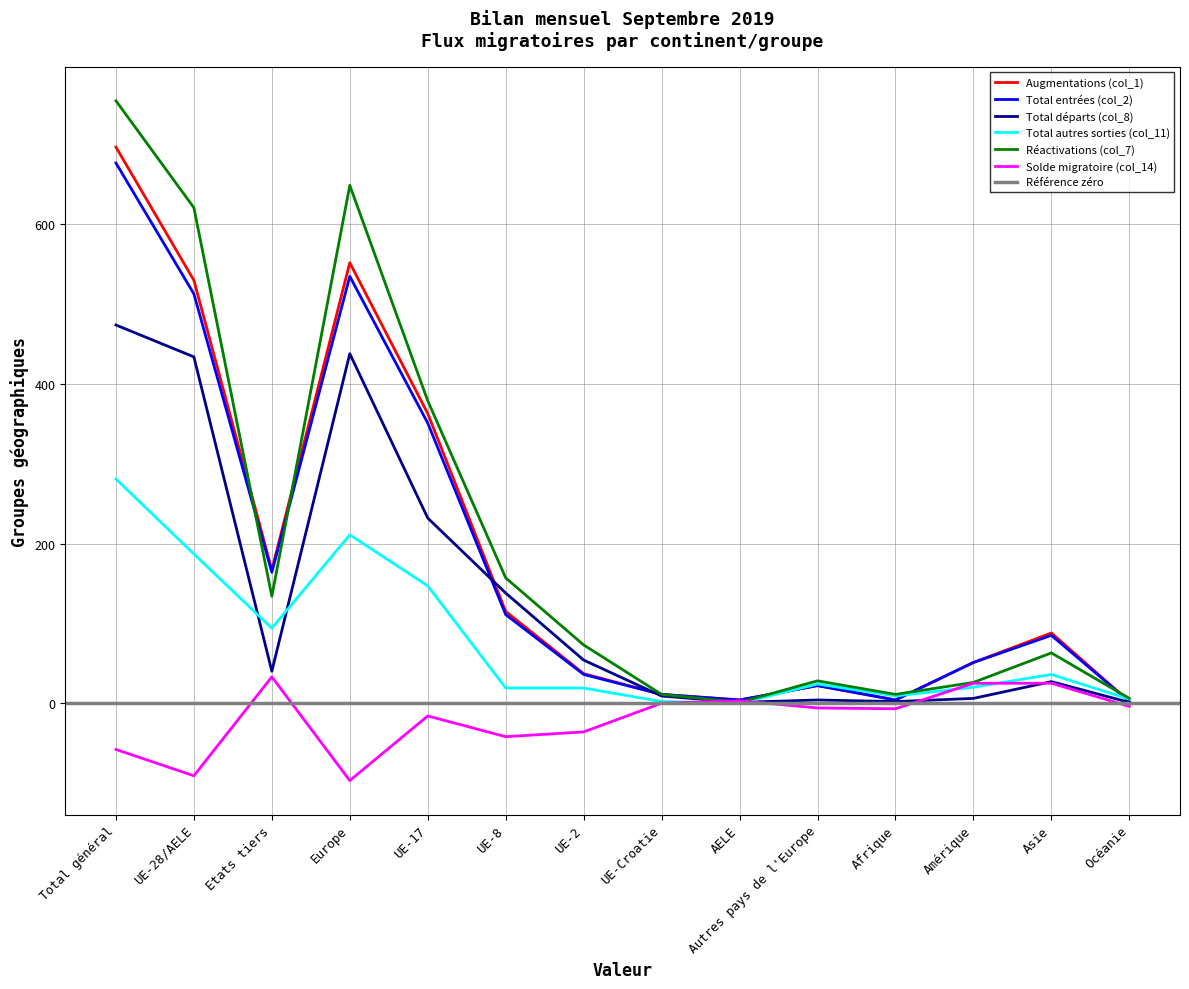

Rank the series at Total général from highest to lowest value.

Réactivations (col_7), Augmentations (col_1), Total entrées (col_2), Total départs (col_8), Total autres sorties (col_11), Solde migratoire (col_14)